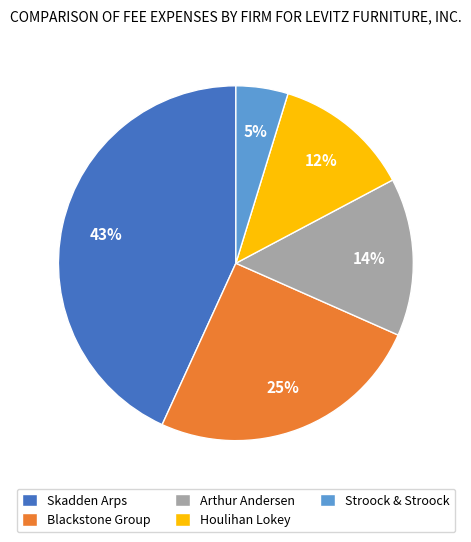

Is there a majority slice in this chart?

No